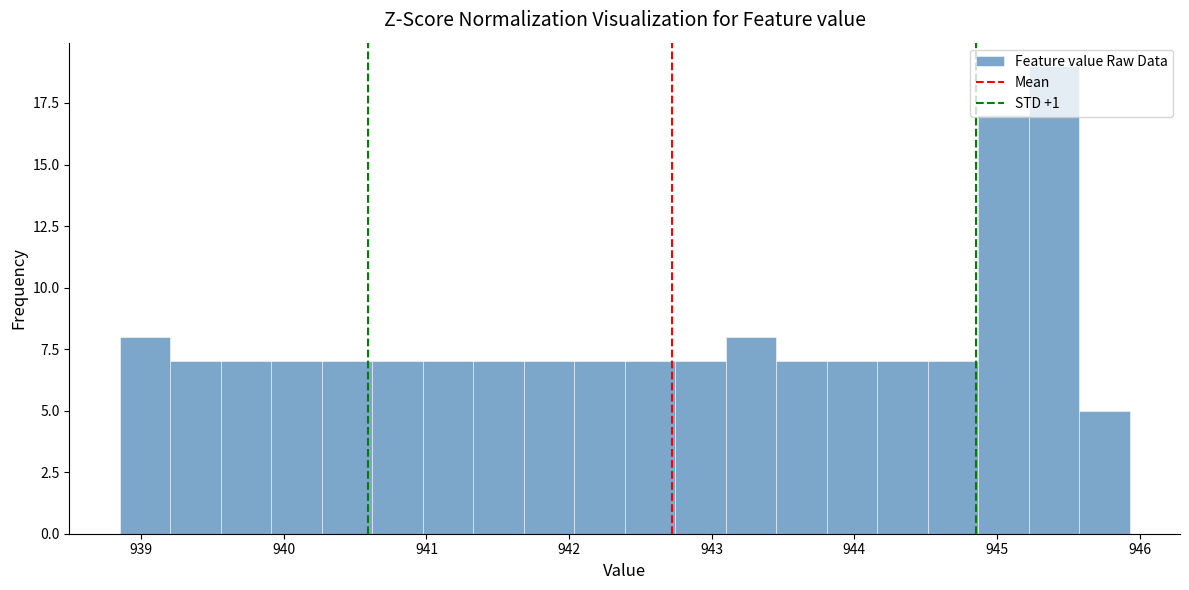

Read against the x-axis, roughly where is the centre of the tallest bar?

945.4